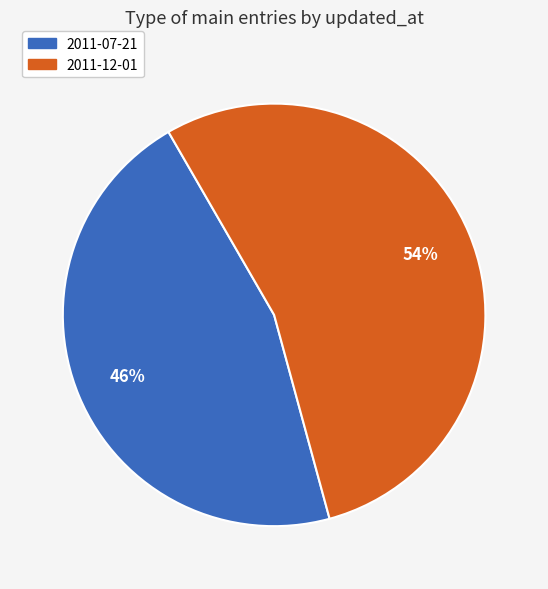

Rank the categories by value from highest to lowest.

2011-12-01, 2011-07-21